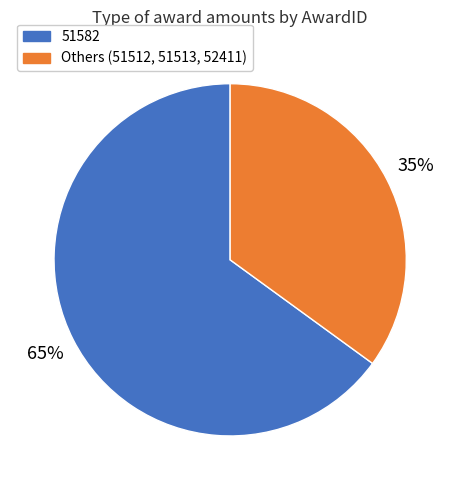

To the nearest percent, what is the difference between the largest and smallest slice percentages?

30%